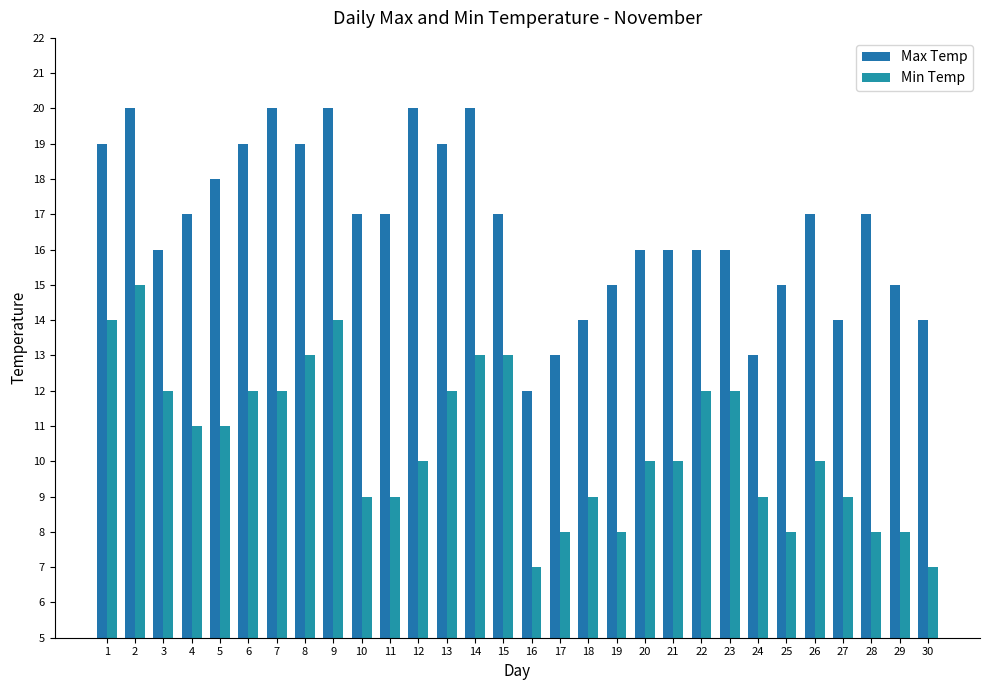

Reading right to left, what are all the values shown in this chart?

Max Temp: 14	15	17	14	17	15	13	16	16	16	16	15	14	13	12	17	20	19	20	17	17	20	19	20	19	18	17	16	20	19
Min Temp: 7	8	8	9	10	8	9	12	12	10	10	8	9	8	7	13	13	12	10	9	9	14	13	12	12	11	11	12	15	14